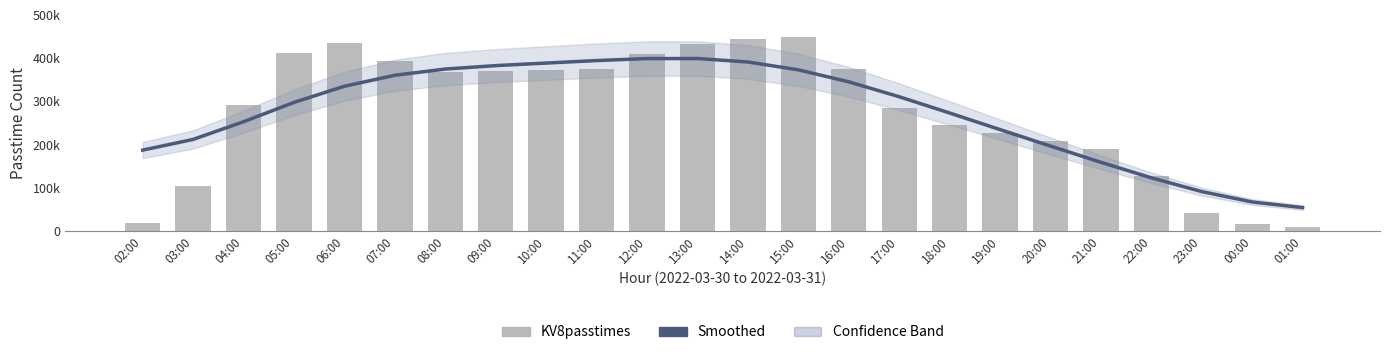

What is the label of the 8th bar from the left?

09:00